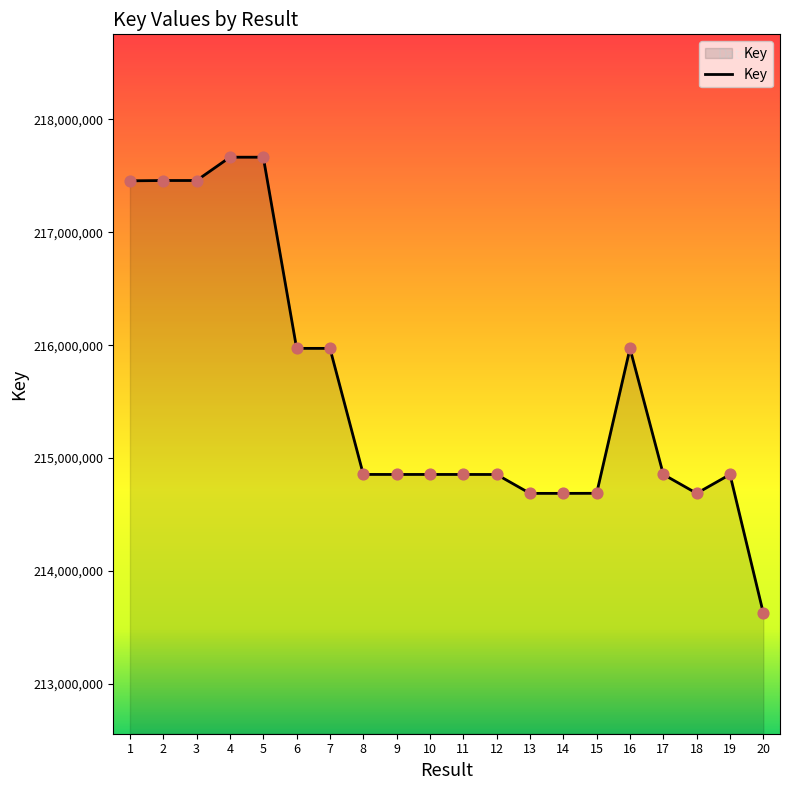

Which has a higher value, 3 or 6?

3